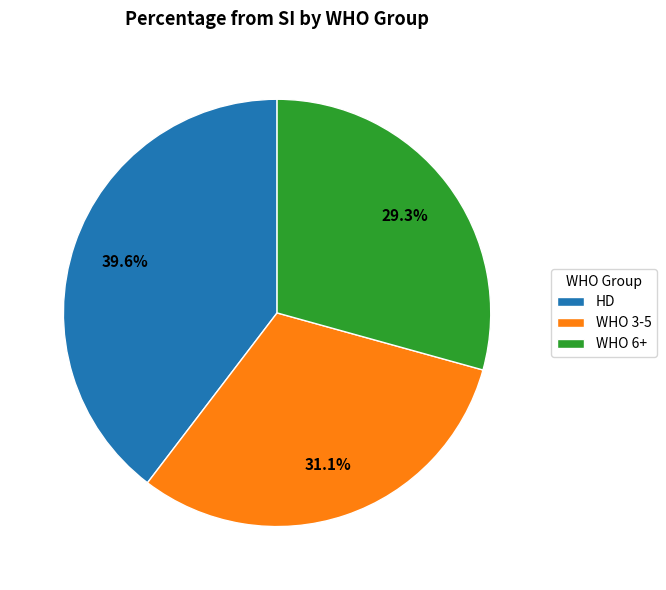

Between HD and WHO 6+, which is larger?

HD